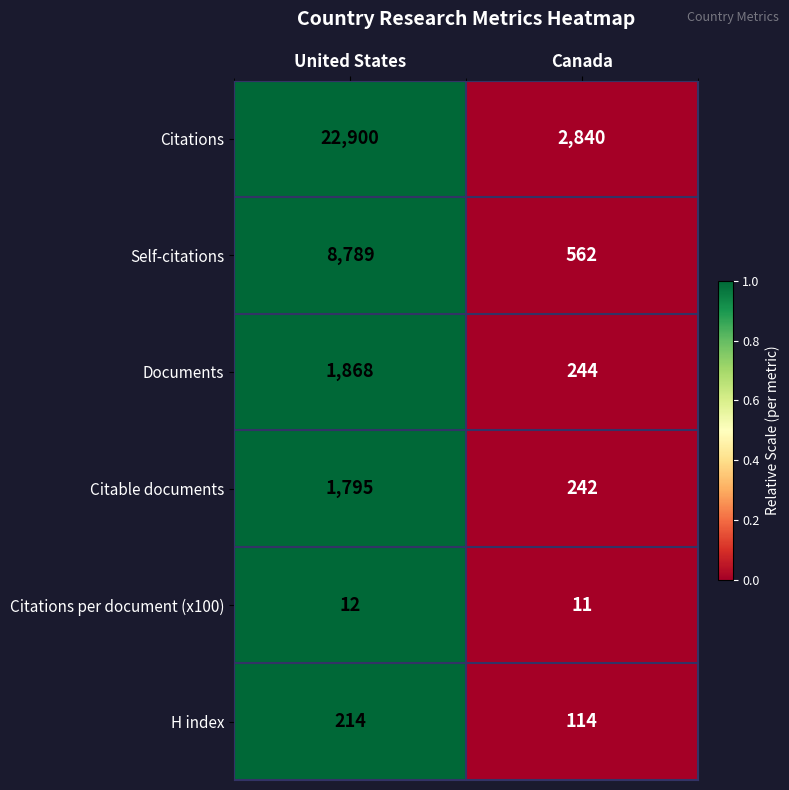

How many values in the Citable documents series are below 1795?

1